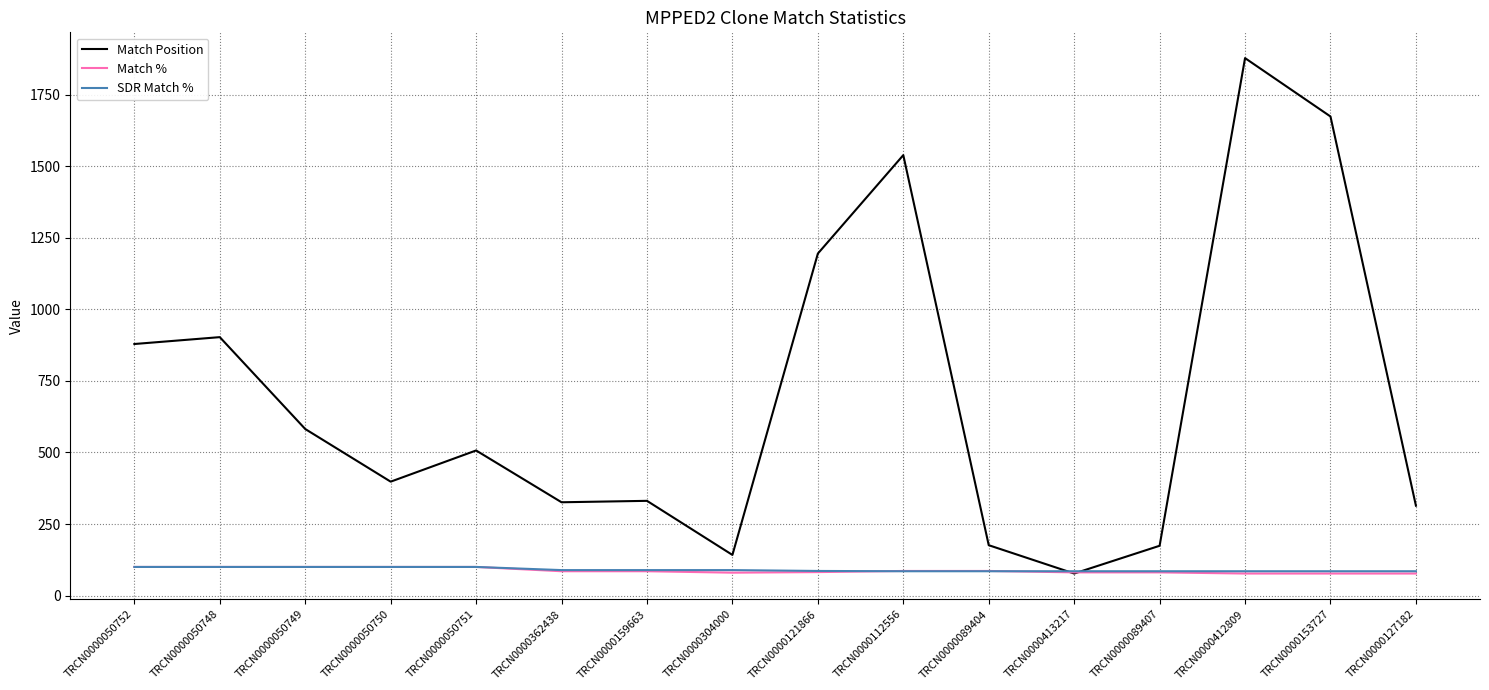

How many intersections are there between Match % and Match Position?

2